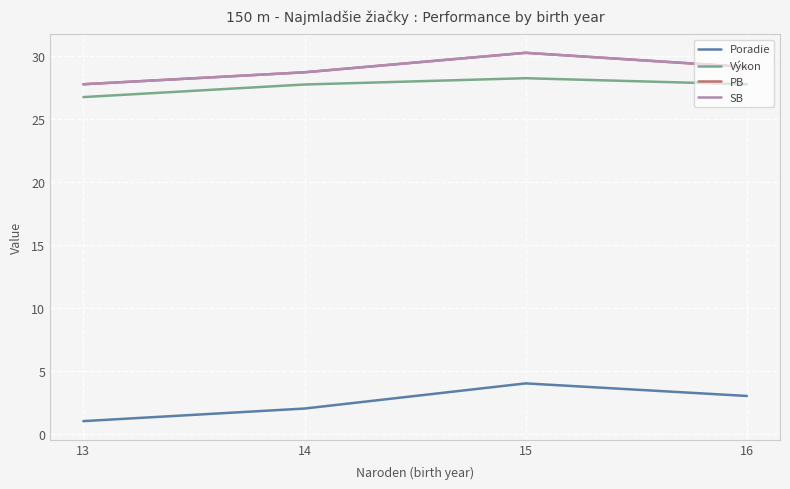

Does the chart have visible grid lines?

Yes